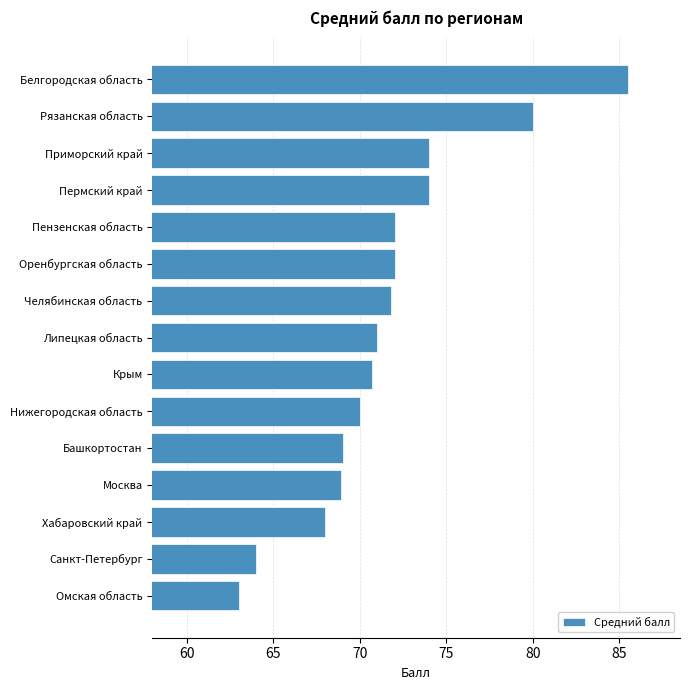

What is the difference between the maximum and minimum values?

22.5